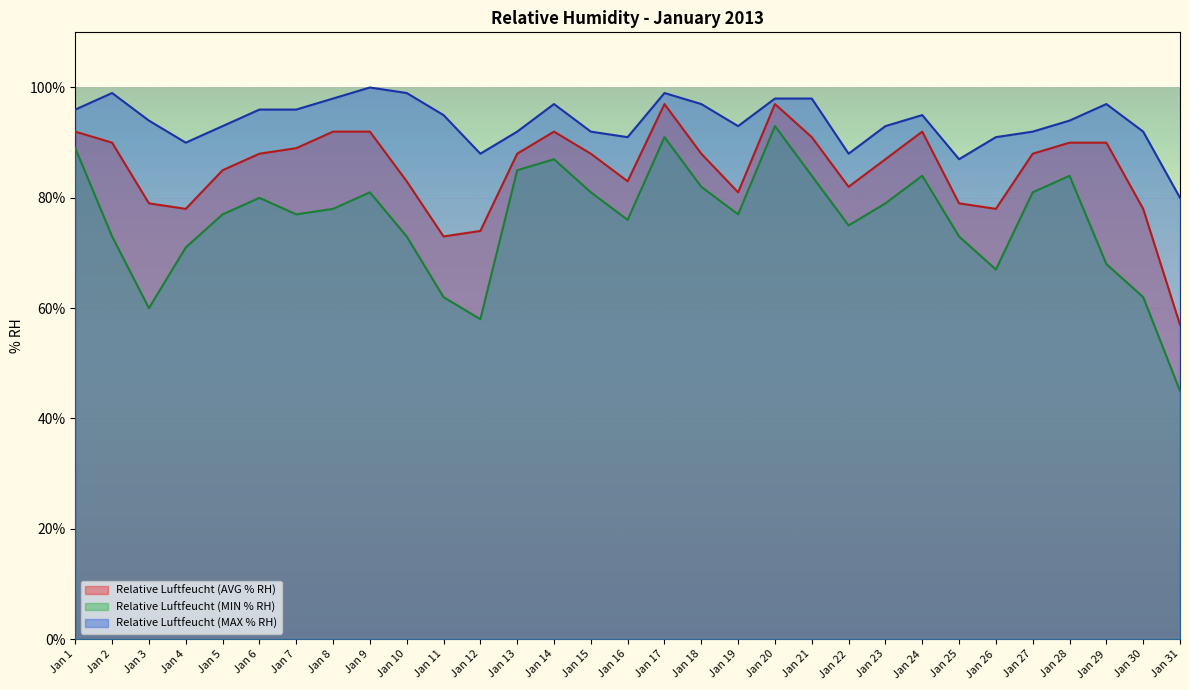

At which label does Relative Luftfeucht (MAX % RH) reach its minimum?

Jan 31